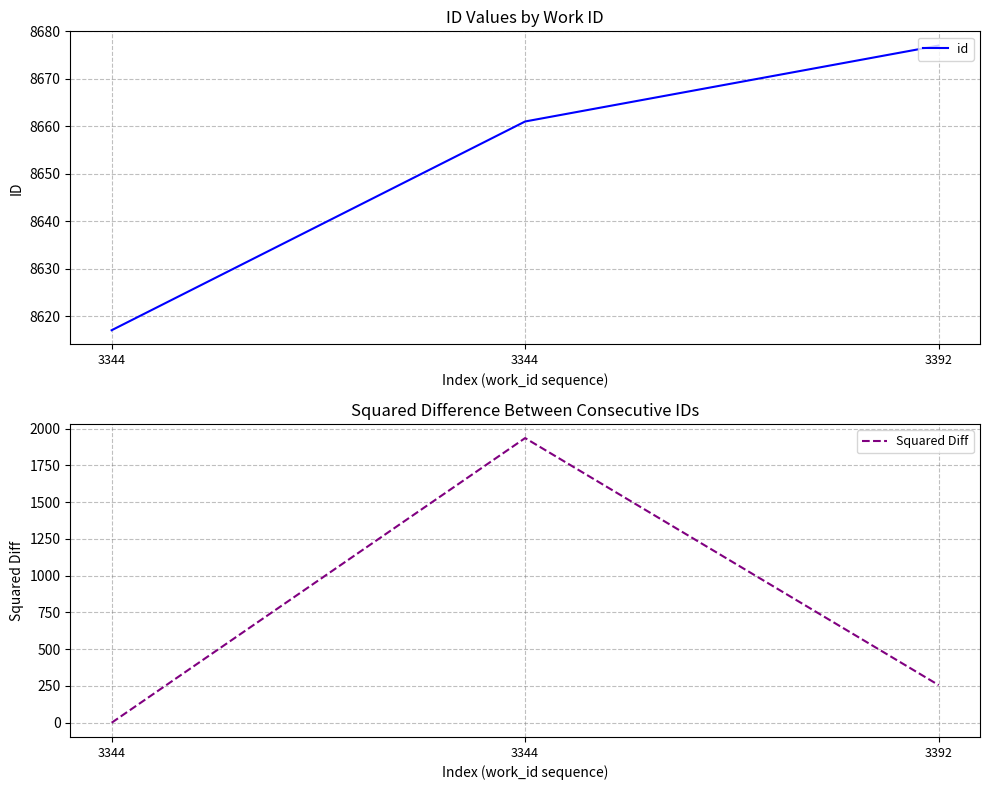

Does the chart have visible grid lines?

Yes